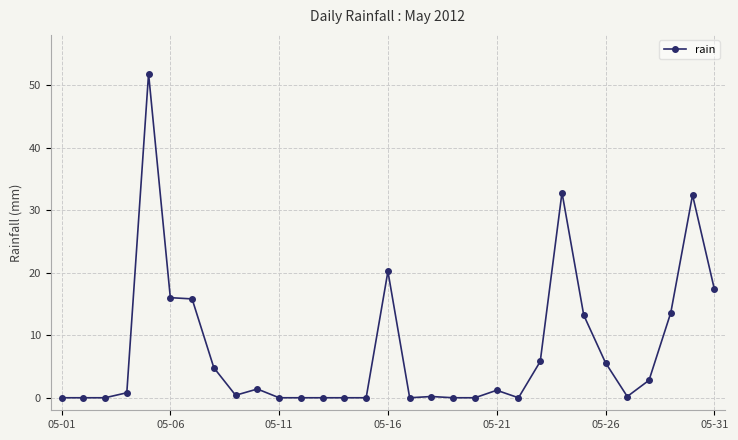

What is the greatest value displayed?

51.8